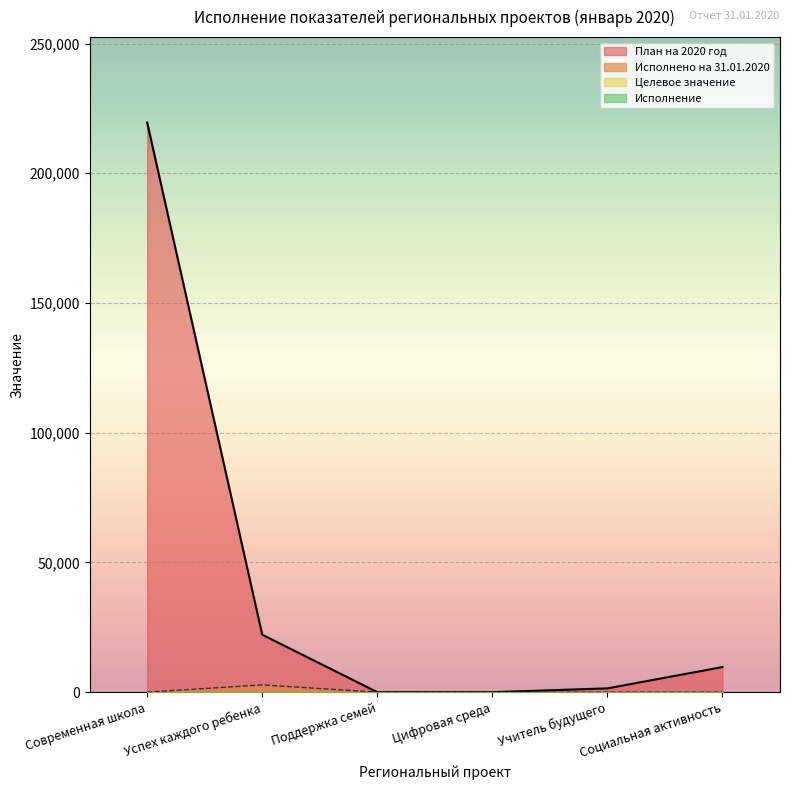

Is it true that Исполнено на 31.01.2020 equals 0.0 at Современная школа?

True